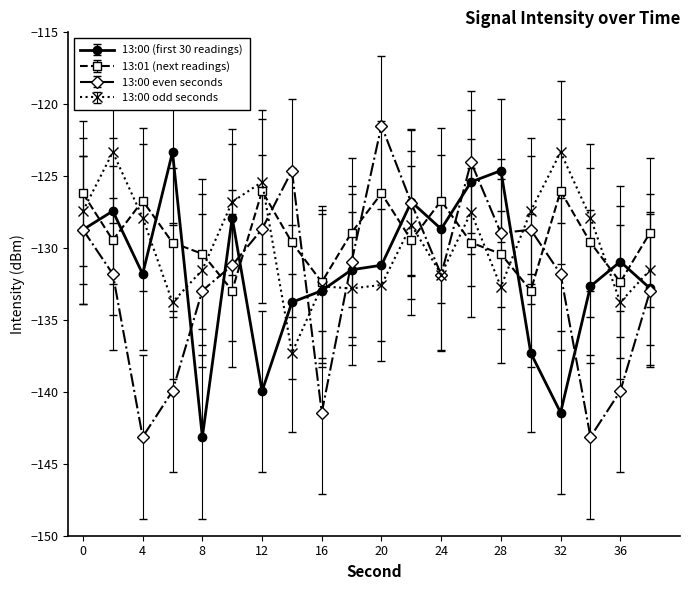

What is the maximum value shown in the chart?

-121.5